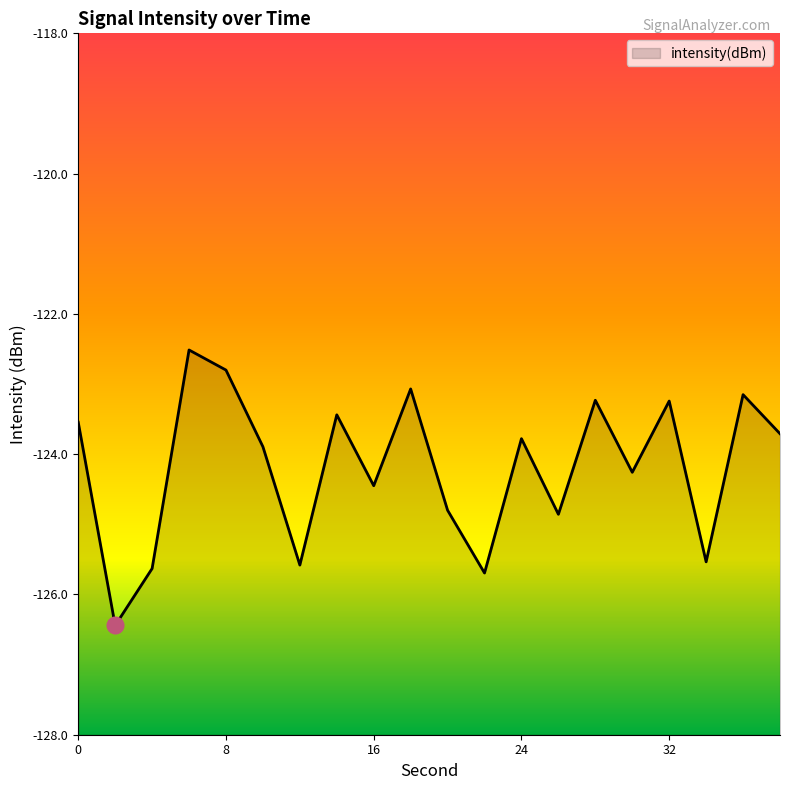

Where is the data nearest to the value -124?

10